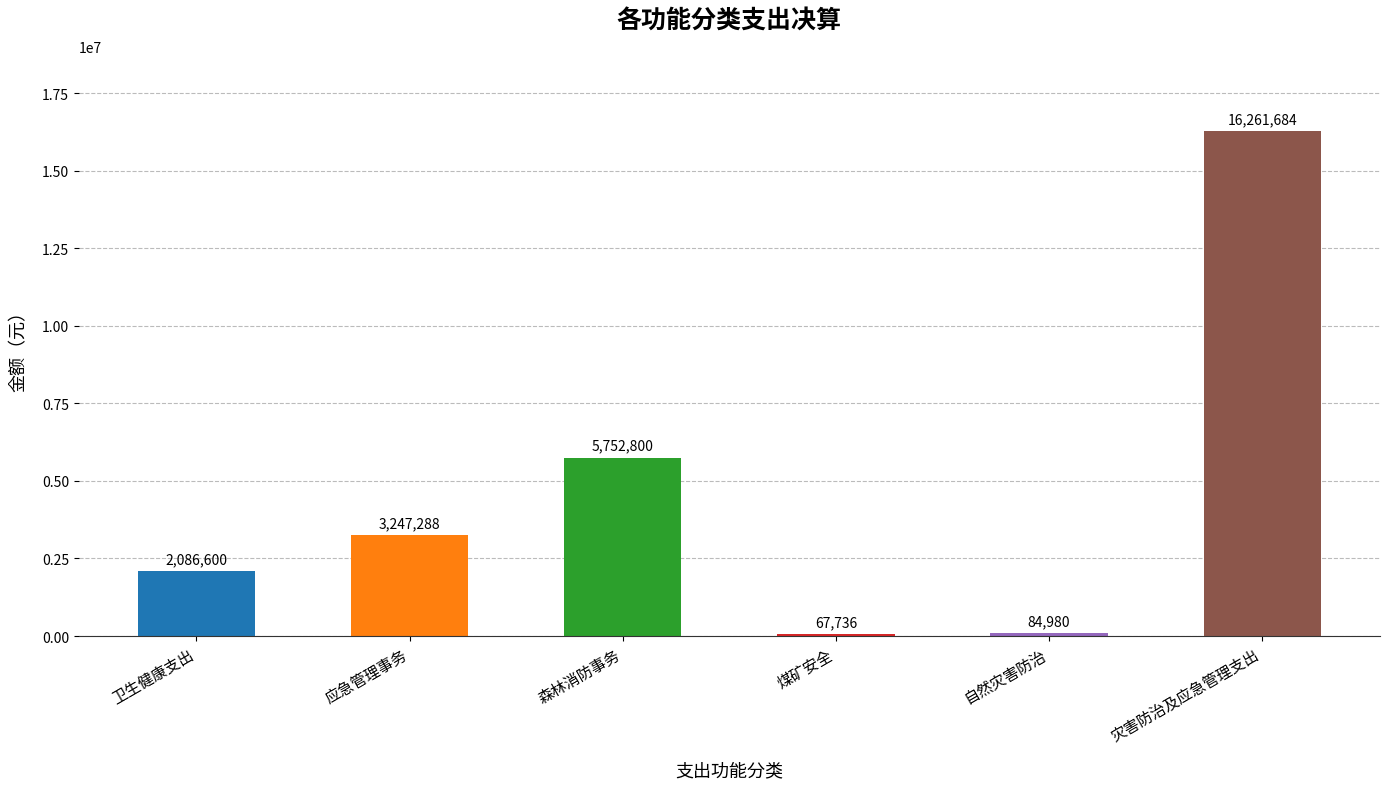

At which category does the chart reach its minimum across all series?

煤矿安全